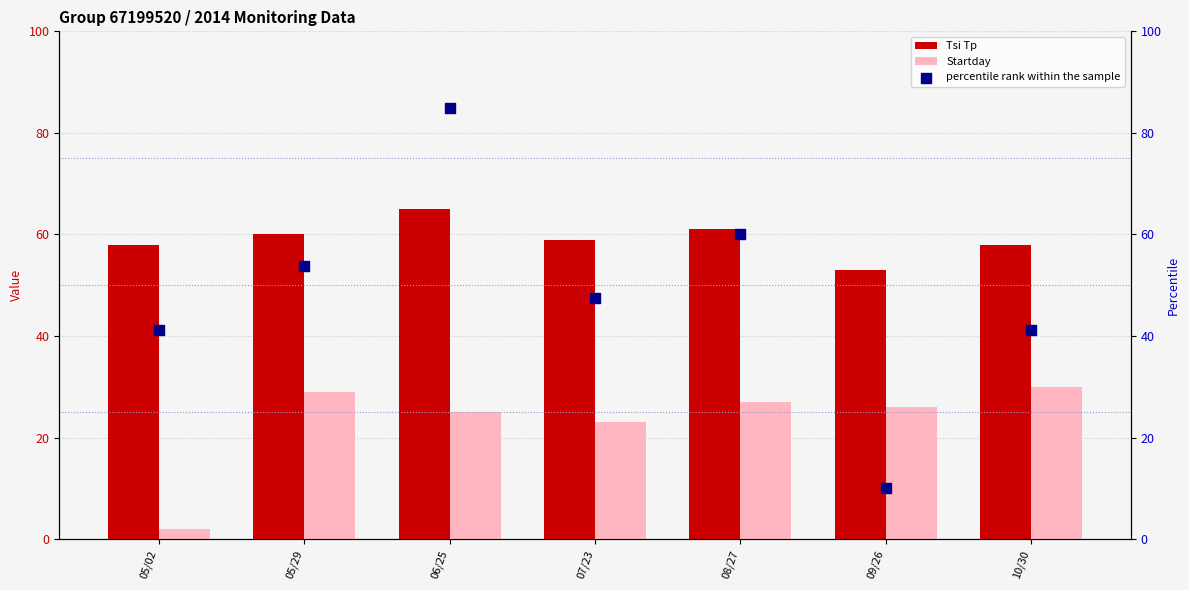

Which series has the largest Y range (max minus min)?

percentile rank within the sample